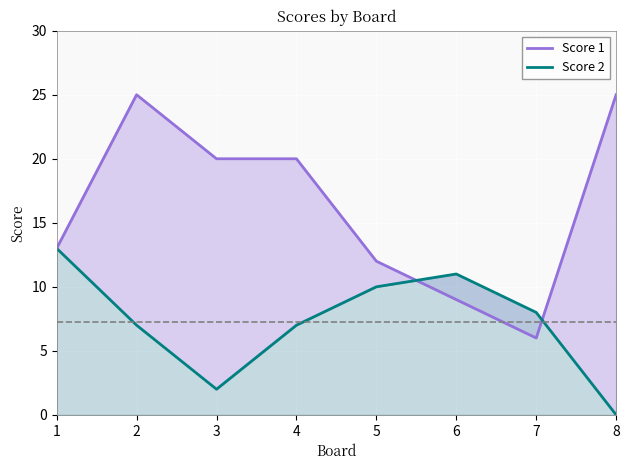

Reading left to right, what are all the values shown in this chart?

Score 1: 13	25	20	20	12	9	6	25
Score 2: 13	7	2	7	10	11	8	0